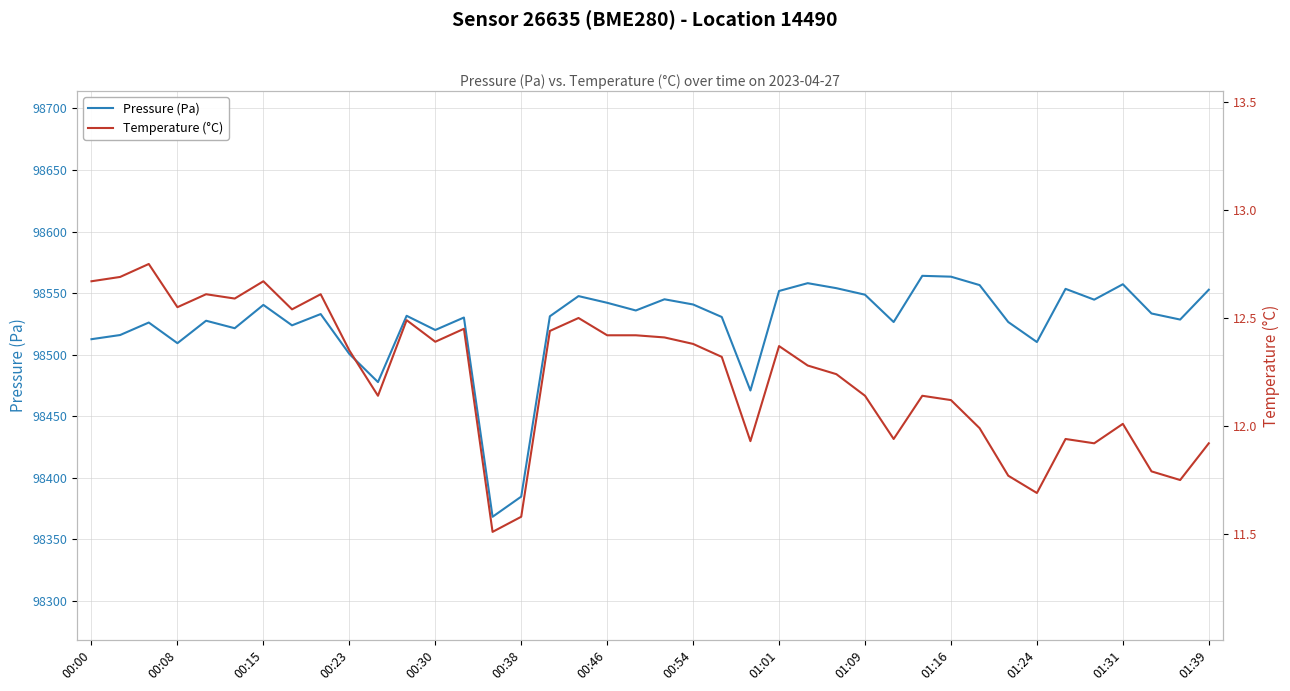

In Pressure (Pa), how many points are higher than both neighbors (excluding endpoints)?

12